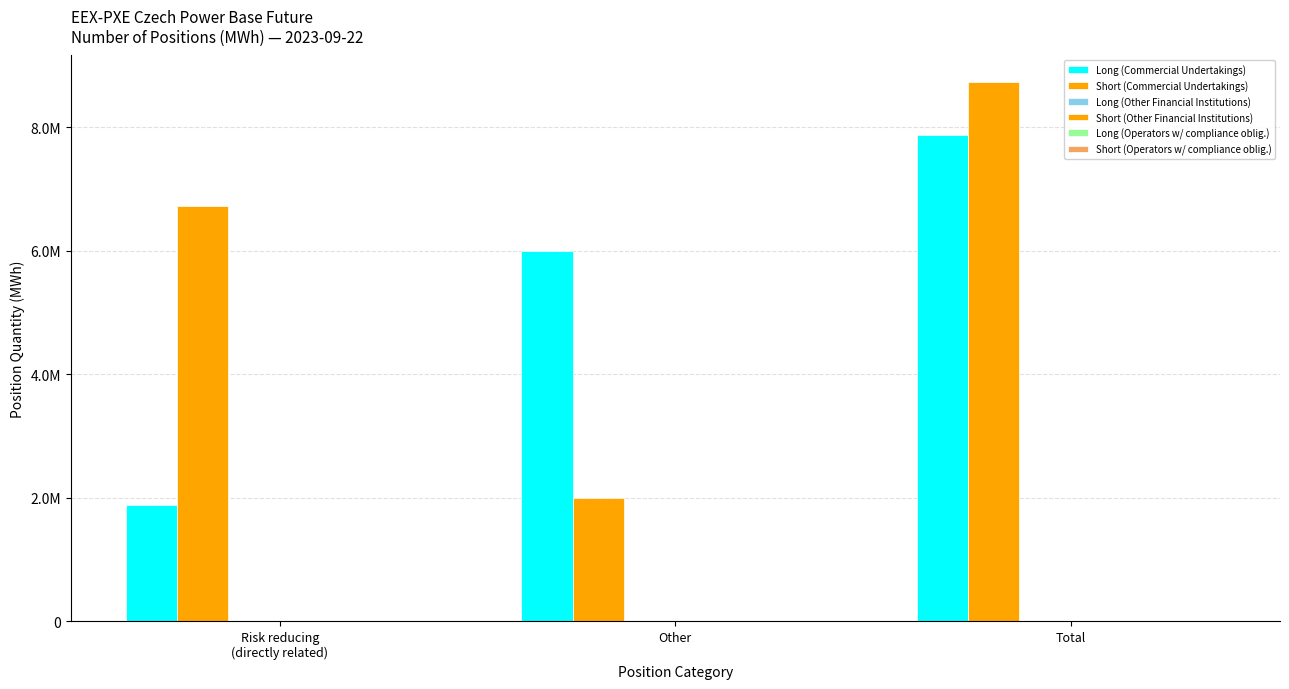

Does the chart contain any negative values?

No